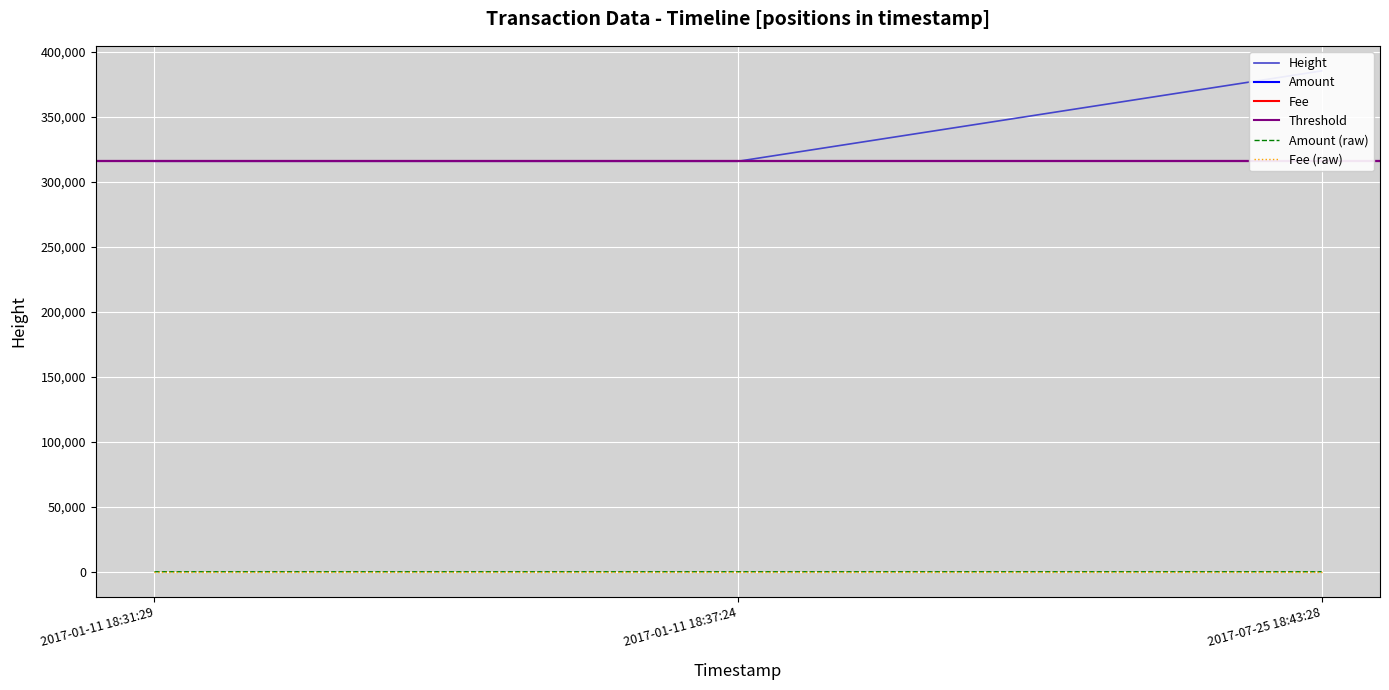

Which has a higher value, 2017-07-25 18:43:28 or 2017-01-11 18:31:29?

2017-07-25 18:43:28